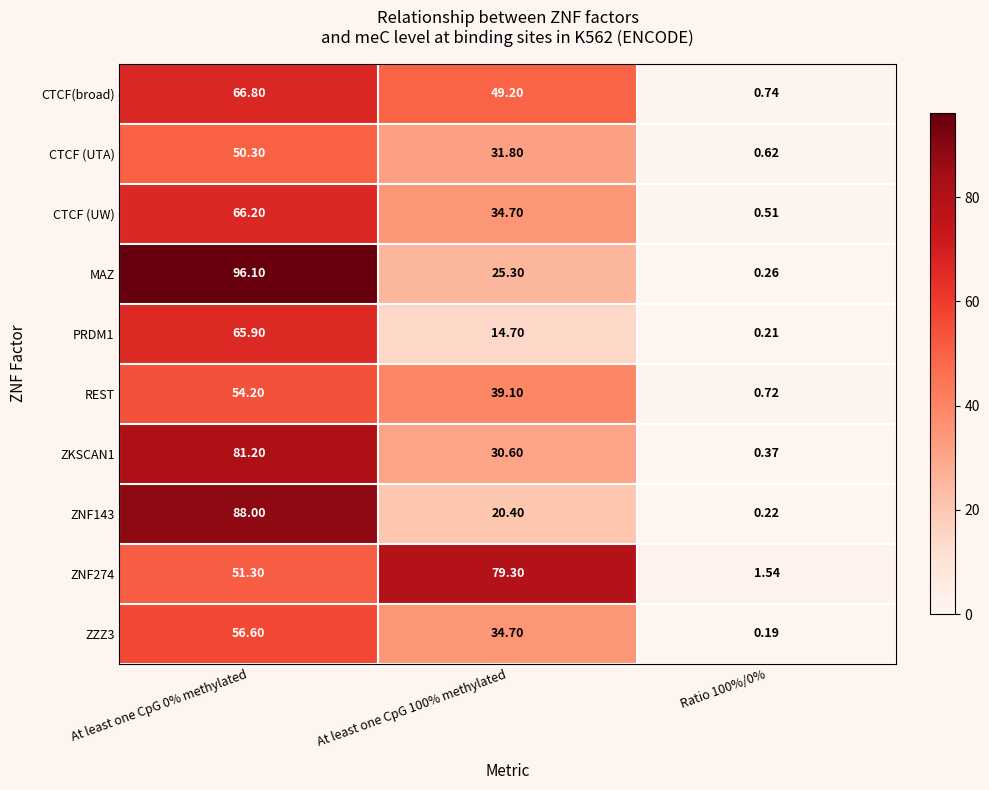

Is the value of ZZZ3 at At least one CpG 0% methylated greater than the value of CTCF (UTA) at At least one CpG 0% methylated?

Yes